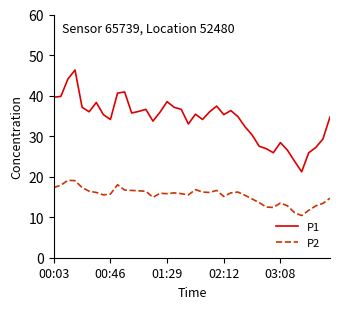

Rank the series by their maximum value, from highest to lowest.

P1, P2